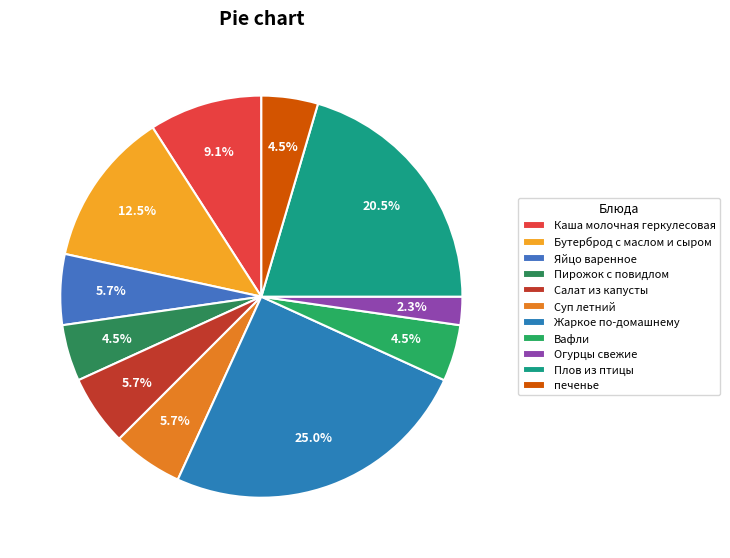

True or false: Пирожок с повидлом accounts for 5% of the total.

True